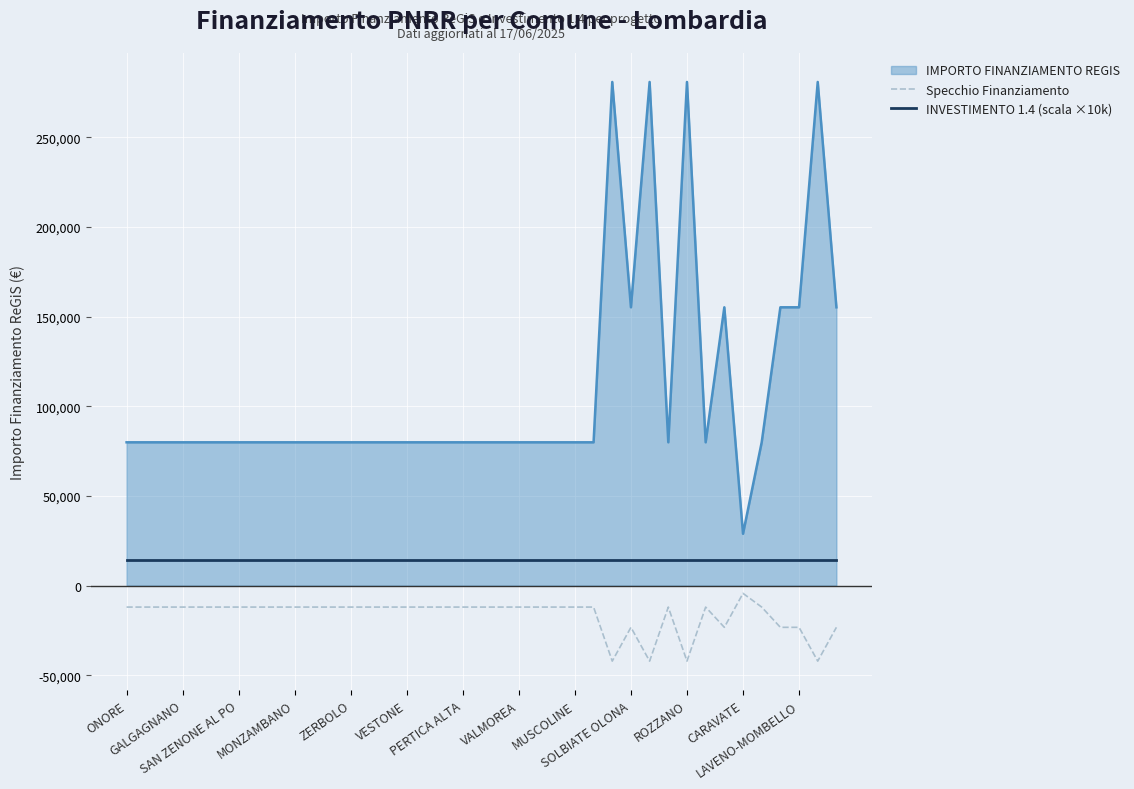

Which series has the largest total across all categories?

IMPORTO FINANZIAMENTO REGIS